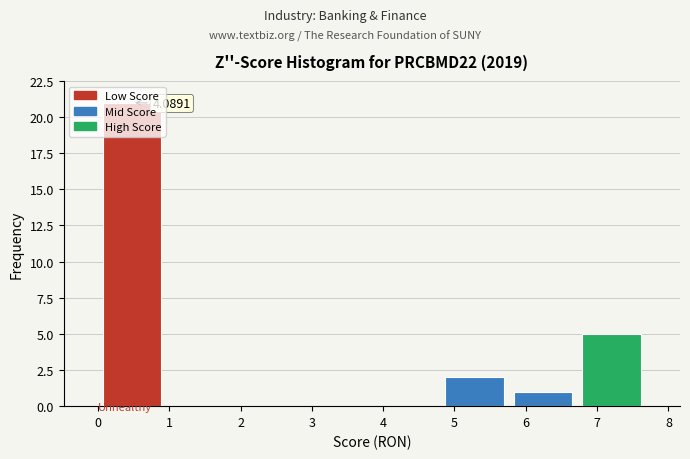

Which range on the x-axis has the tallest bar?

0.0 to 1.0